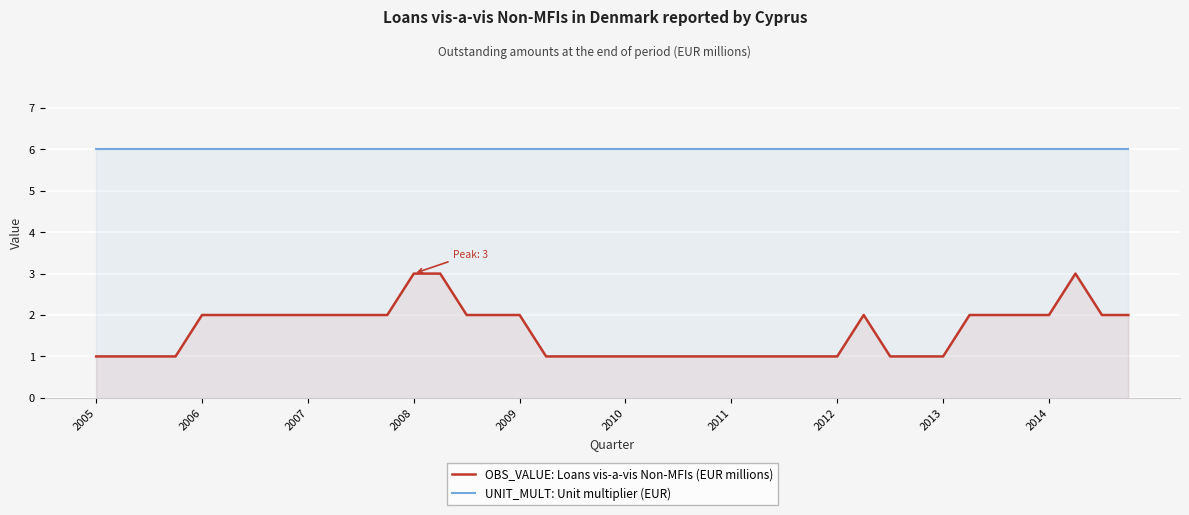

What are all the series names shown in the legend?

OBS_VALUE: Loans vis-a-vis Non-MFIs (EUR millions), UNIT_MULT: Unit multiplier (EUR)